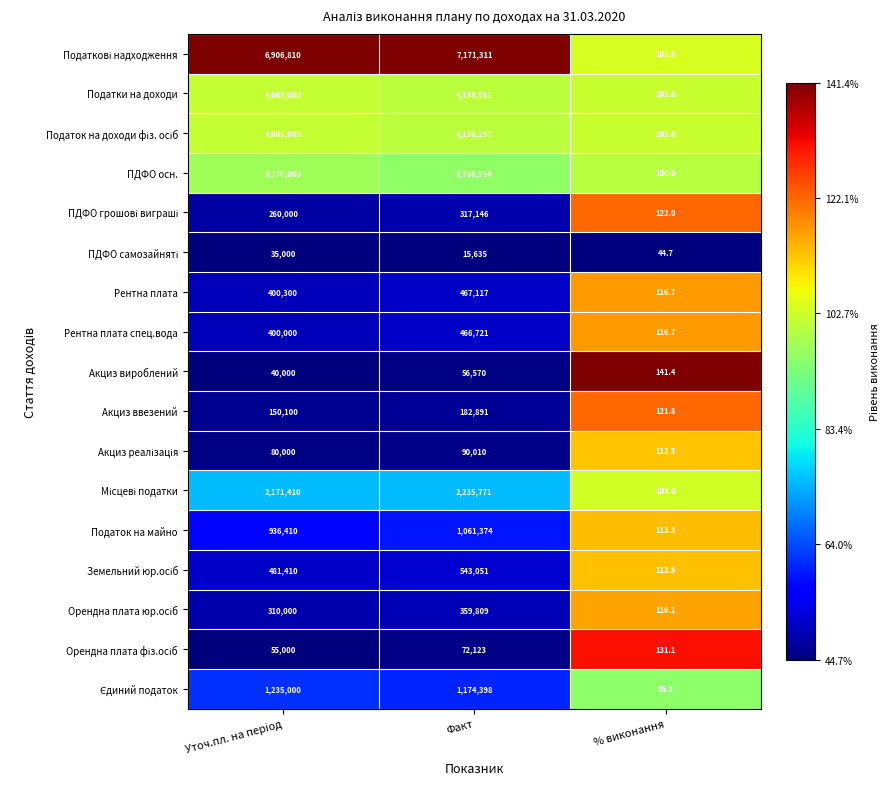

How many categories are shown in the chart?

3